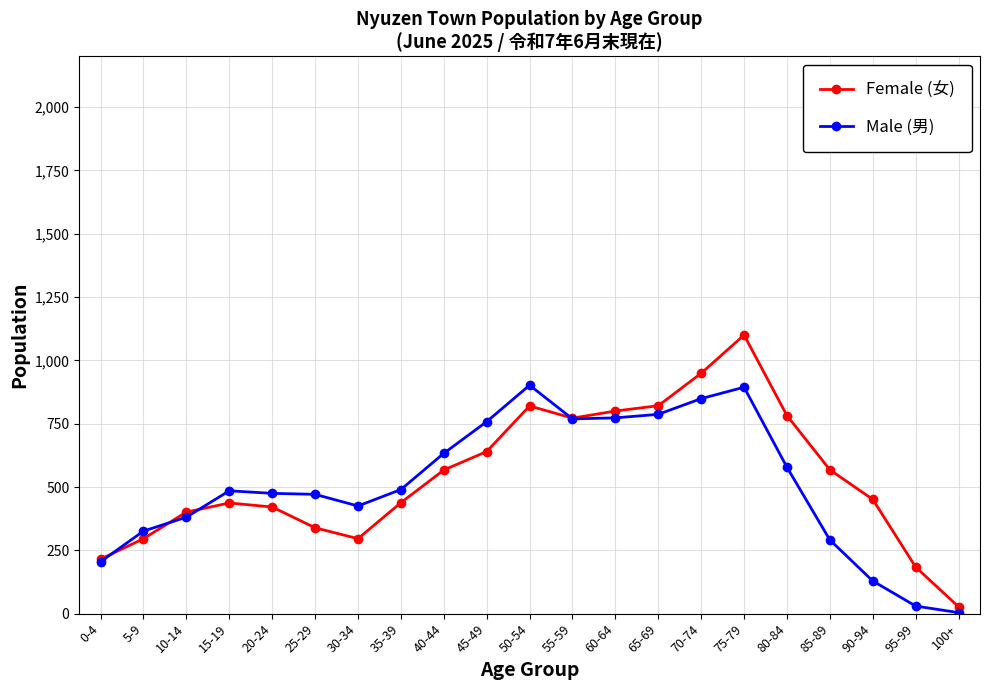

At which category is the sum across all series the highest?

75-79